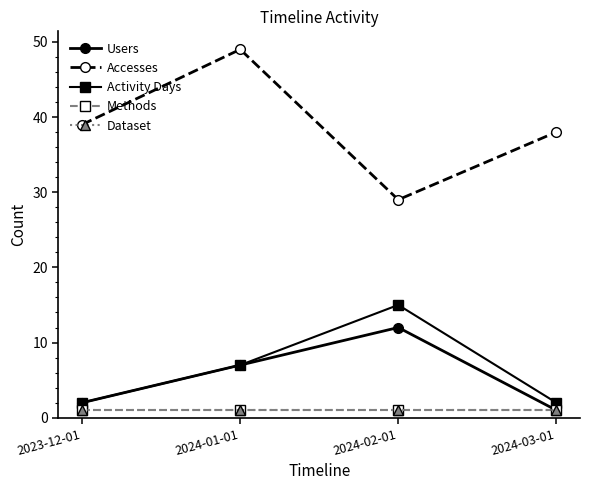

Rank the series at 2024-03-01 from highest to lowest value.

Accesses, Activity Days, Users, Methods, Dataset